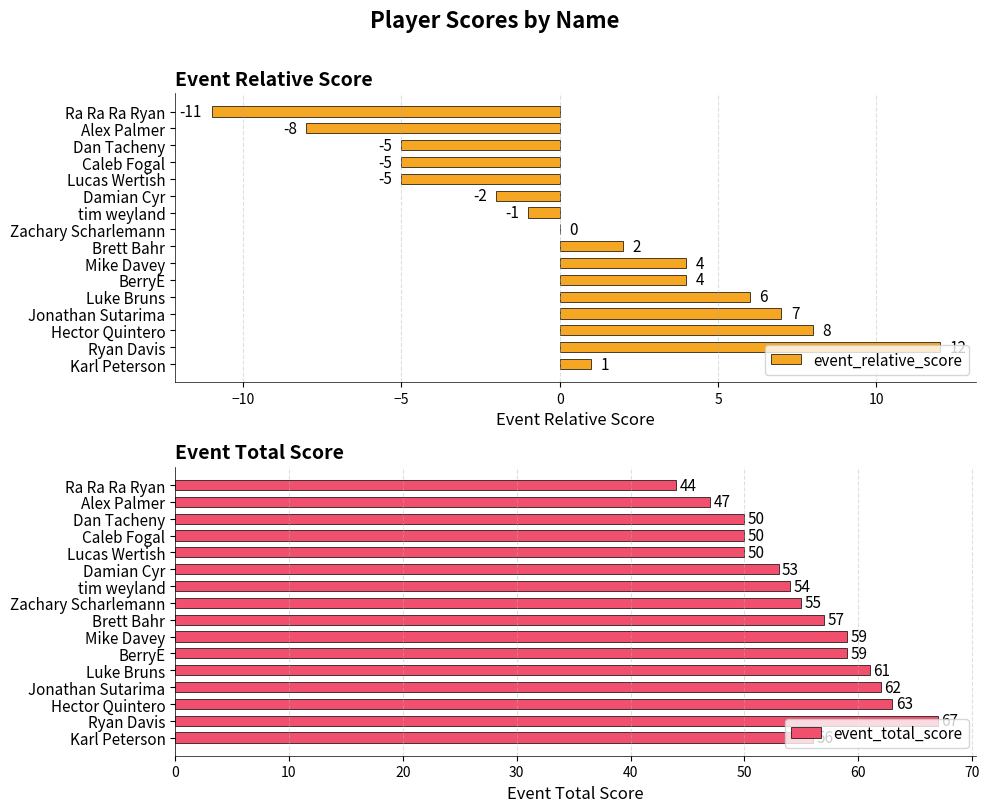

At how many categories does at least one series exceed 25?

16